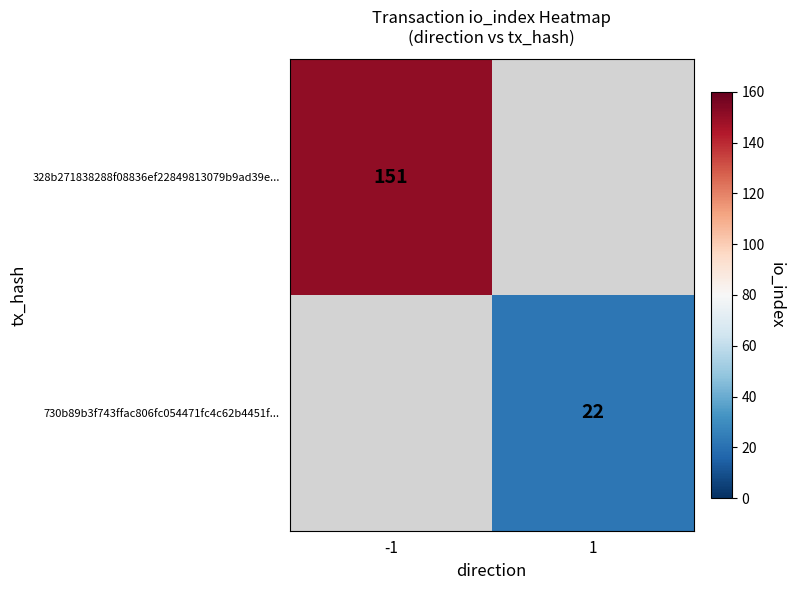

At how many categories does at least one series exceed 88?

1